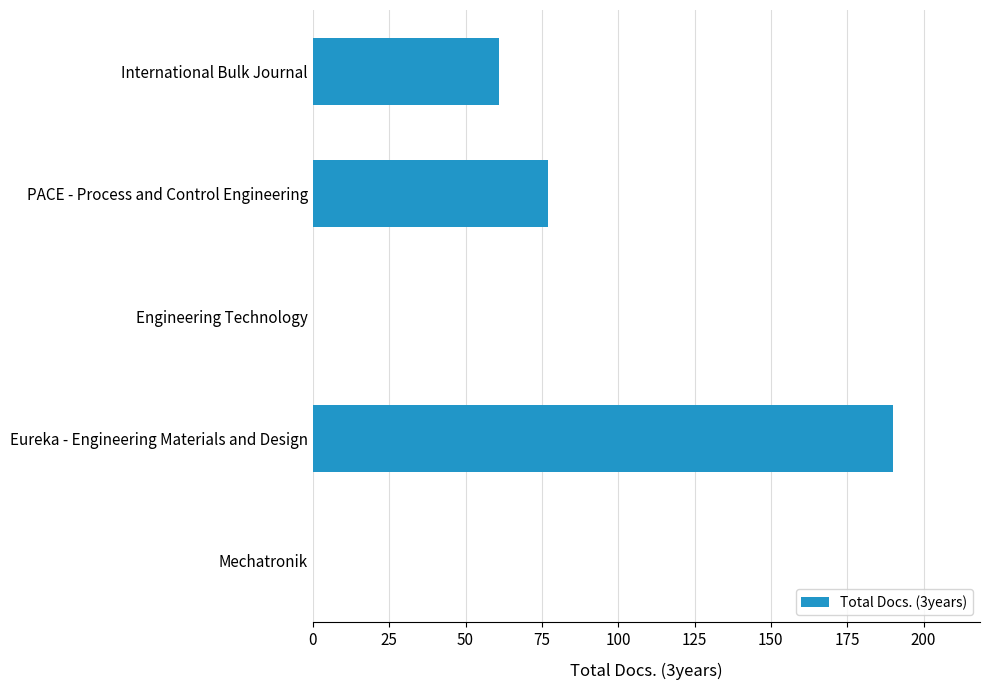

At which label is the value closest to 95?

PACE - Process and Control Engineering